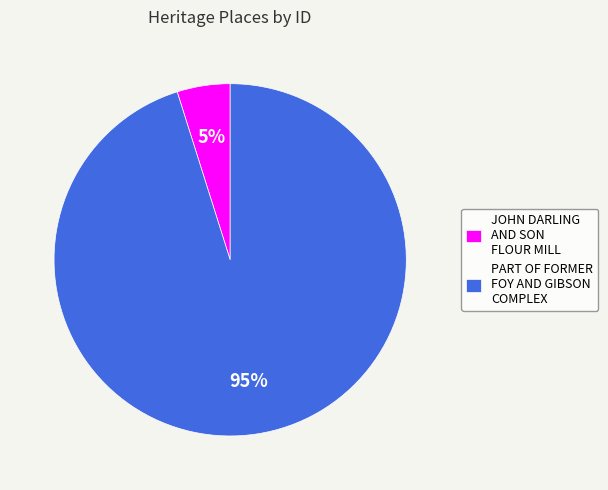

Count the number of slices in the pie.

2